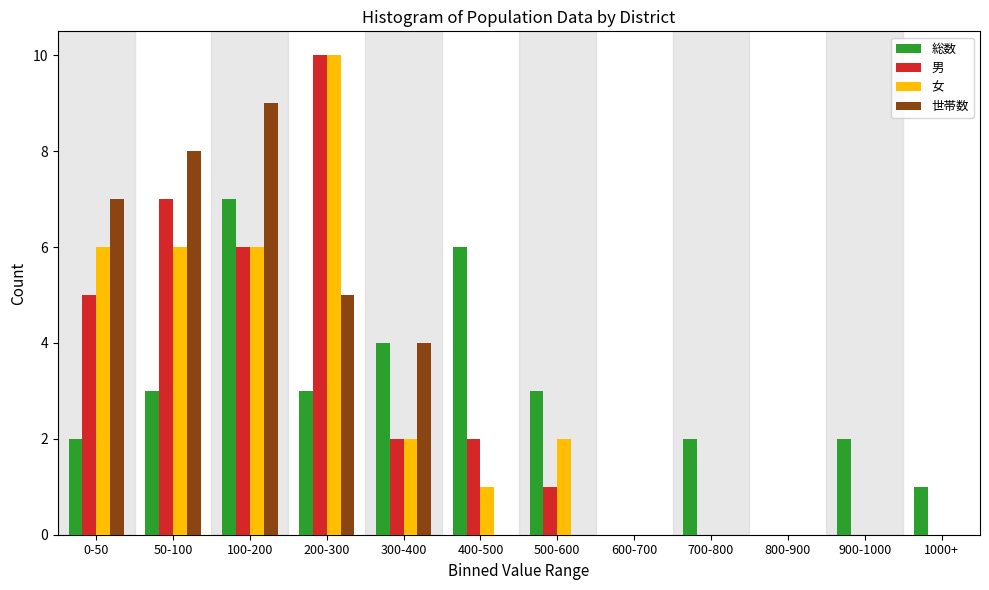

What is the sum of the 世帯数 values at 200-300 and 300-400?

9